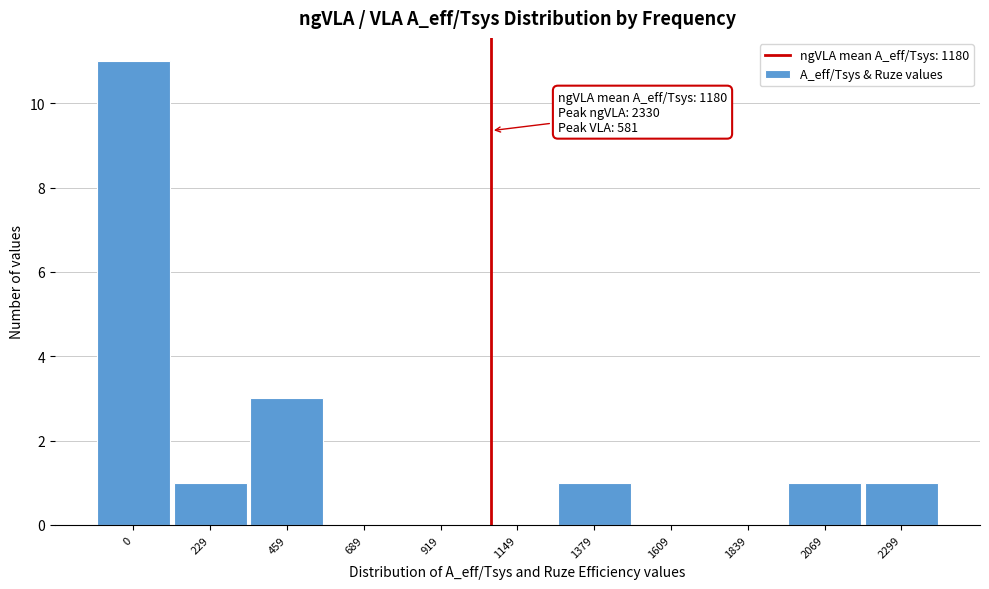

Reading left to right, what are all the values shown in this chart?

0=11	229=1	459=3	689=0	919=0	1149=0	1379=1	1609=0	1839=0	2069=1	2299=1